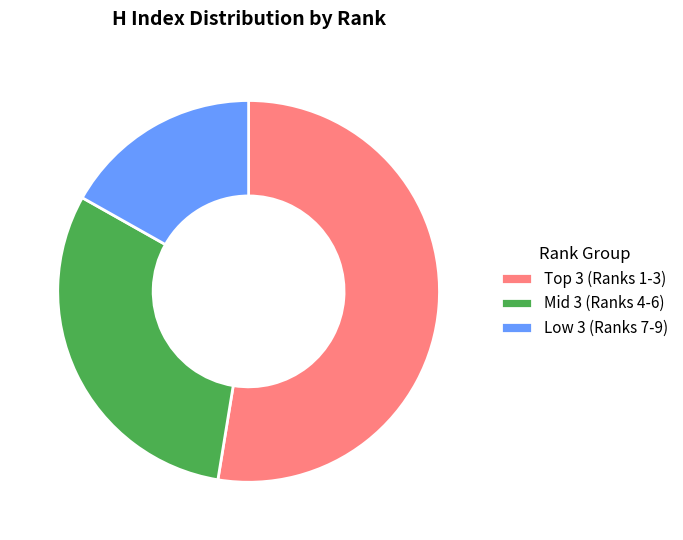

Which category has the biggest portion of the pie?

Top 3 (Ranks 1-3)